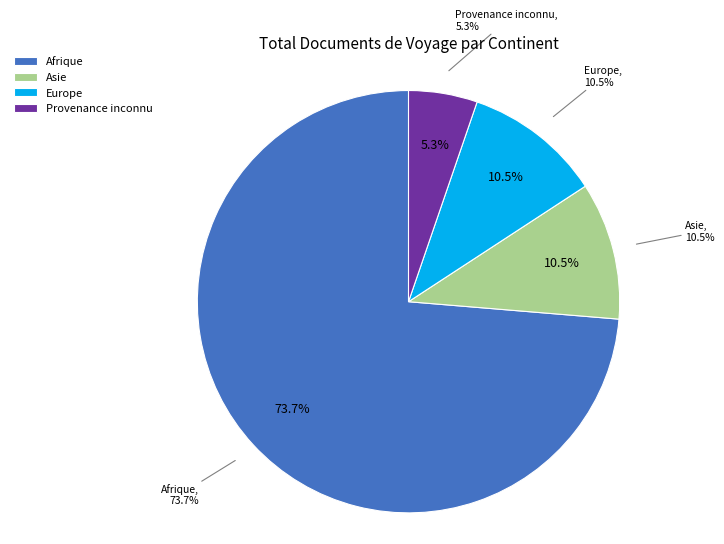

What is the change in value from Afrique to Europe?

-12